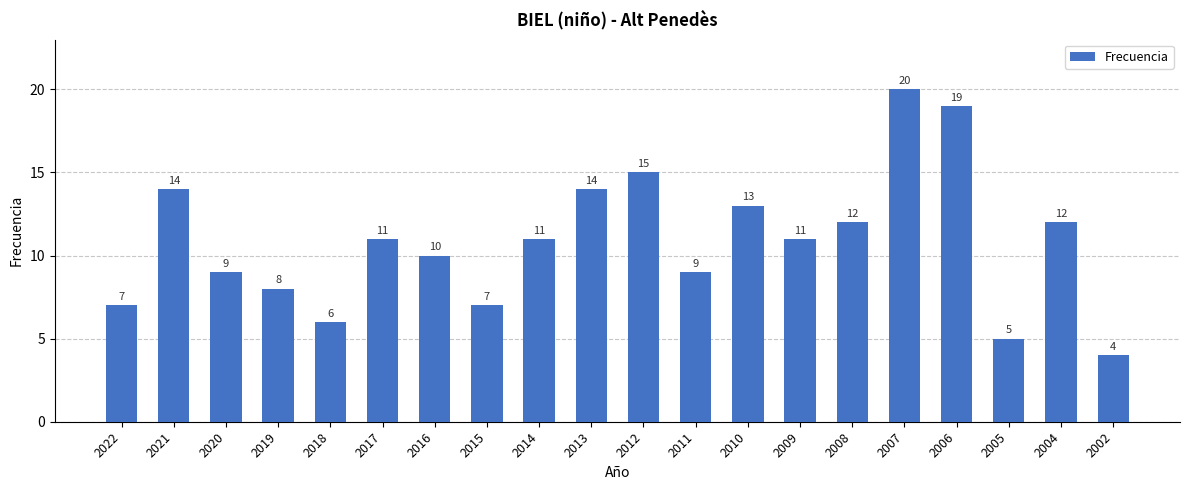

The value at 2014 is 11. True or false?

True